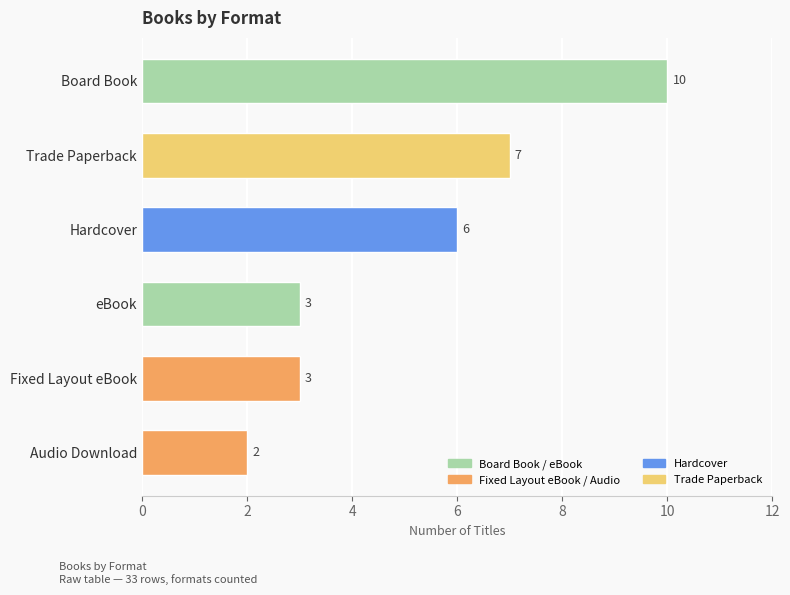

What is the maximum value shown in the chart?

10